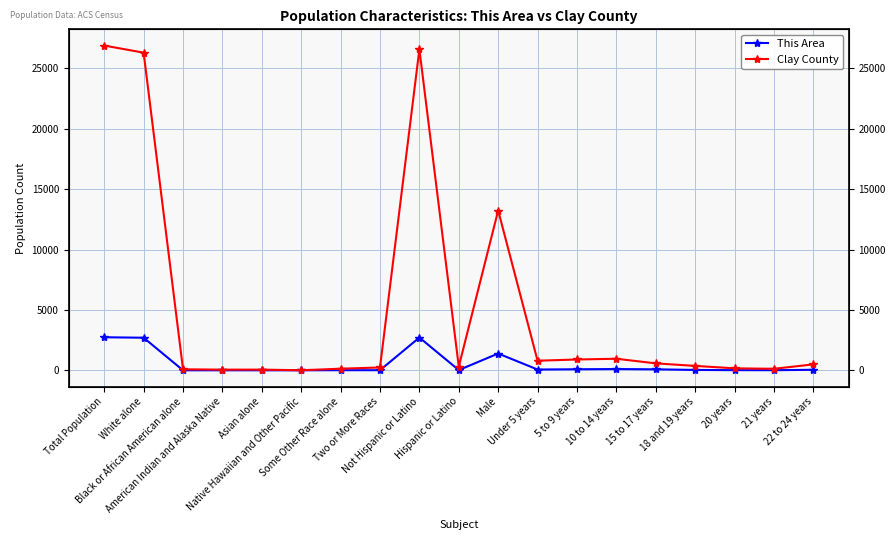

What is the average value of the This Area series?

530